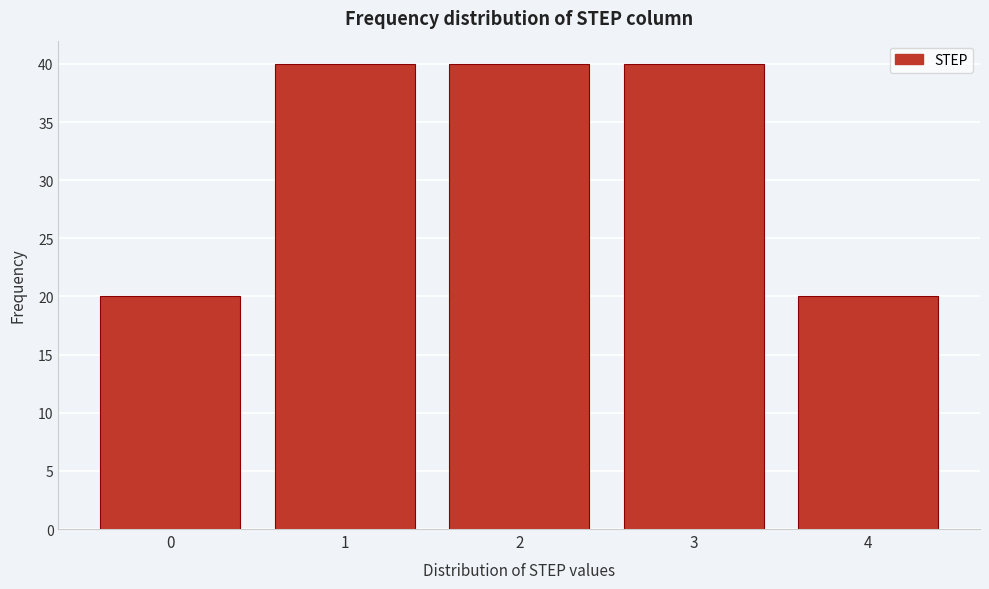

Reading left to right, transcribe all the data shown in this chart.

0=20	1=40	2=40	3=40	4=20